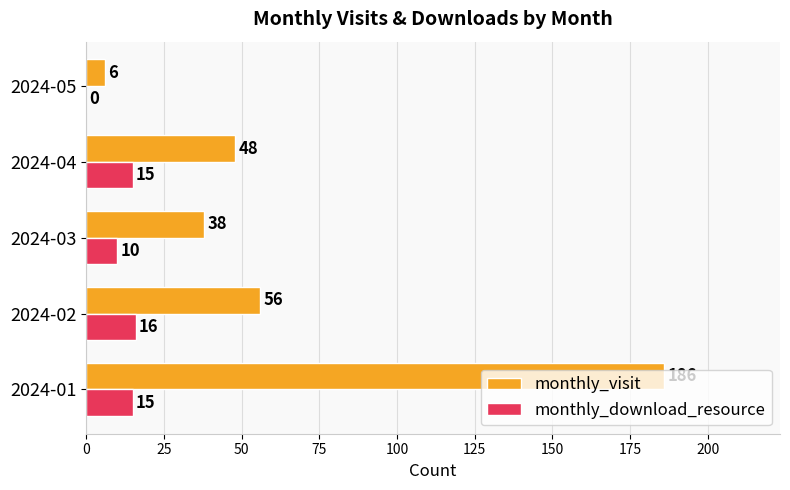

Between 2024-02 and 2024-03, which series saw the biggest shift?

monthly_visit